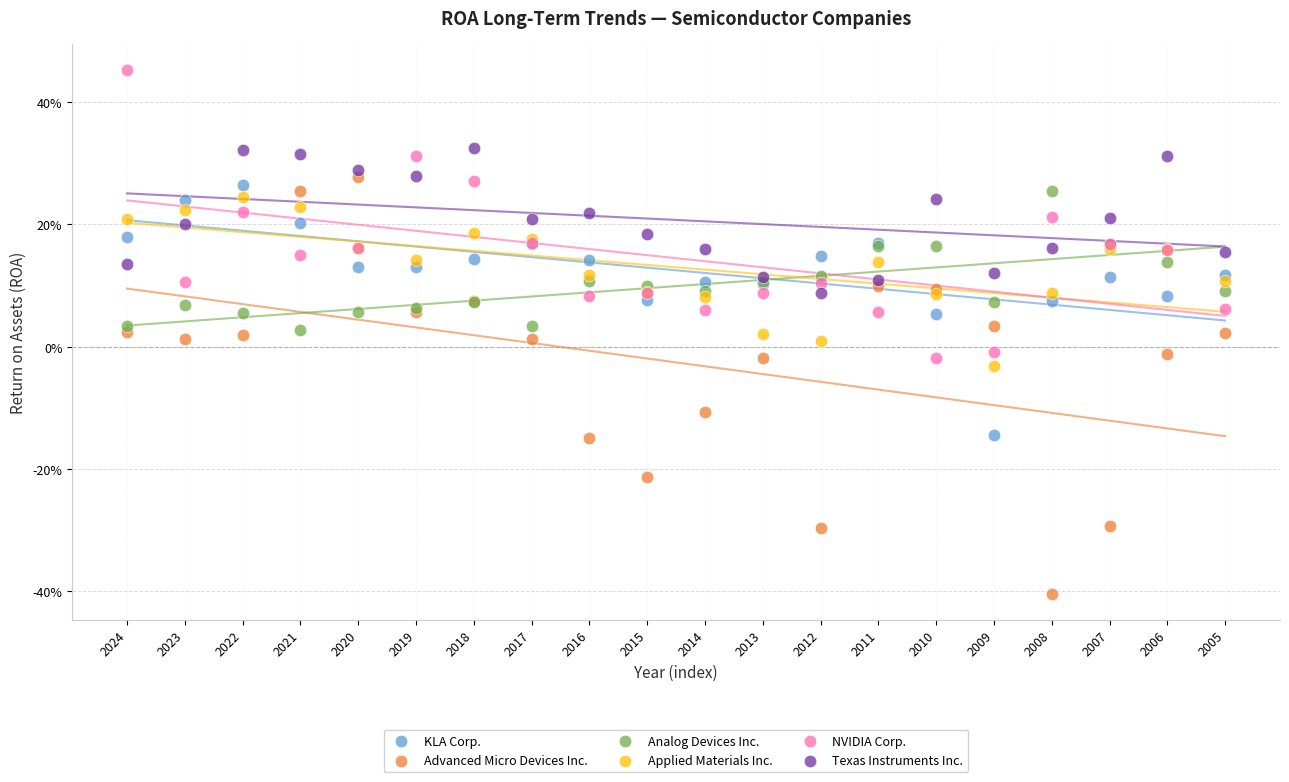

What are all the series names shown in the legend?

KLA Corp., Advanced Micro Devices Inc., Analog Devices Inc., Applied Materials Inc., NVIDIA Corp., Texas Instruments Inc.